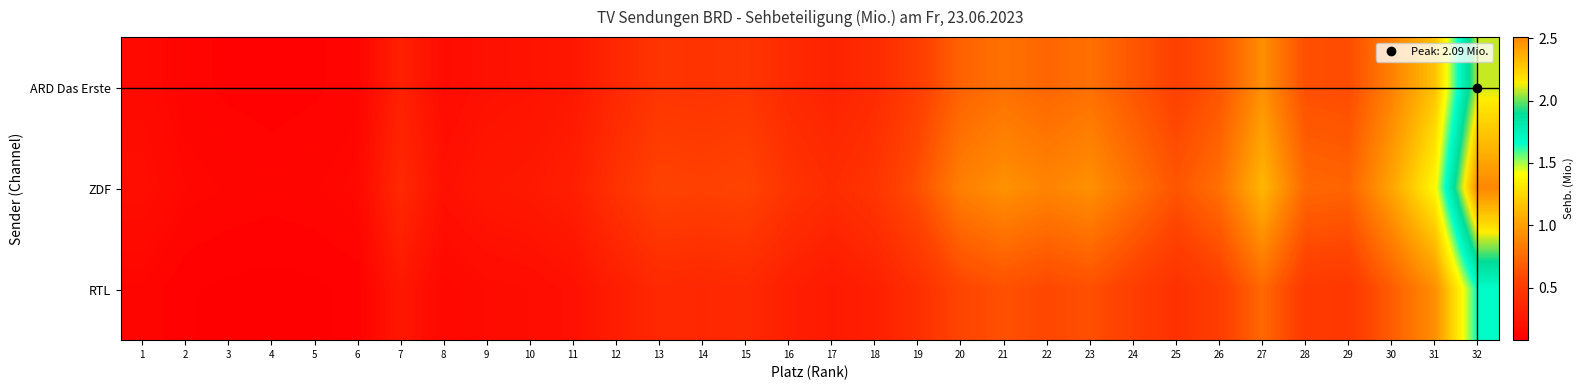

Reading left to right, what are all the values shown in this chart?

ARD Das Erste: 1=0.2	2=0.1	3=0.1	4=0.1	5=0.1	6=0.1	7=0.3	8=0.2	9=0.2	10=0.2	11=0.3	12=0.4	13=0.5	14=0.5	15=0.5	16=0.4	17=0.3	18=0.4	19=0.5	20=0.7	21=0.8	22=0.7	23=0.8	24=0.7	25=0.5	26=0.6	27=0.9	28=0.6	29=0.6	30=0.9	31=1.2	32=2.1
ZDF: 1=0.2	2=0.1	3=0.1	4=0.1	5=0.1	6=0.1	7=0.4	8=0.2	9=0.2	10=0.3	11=0.3	12=0.4	13=0.6	14=0.5	15=0.6	16=0.5	17=0.4	18=0.5	19=0.6	20=0.9	21=0.9	22=0.9	23=0.9	24=0.8	25=0.6	26=0.8	27=1.1	28=0.7	29=0.7	30=1.0	31=1.4	32=2.5
RTL: 1=0.1	2=0.1	3=0.1	4=0.1	5=0.1	6=0.1	7=0.3	8=0.1	9=0.2	10=0.2	11=0.2	12=0.3	13=0.4	14=0.4	15=0.4	16=0.3	17=0.3	18=0.3	19=0.4	20=0.6	21=0.6	22=0.6	23=0.6	24=0.5	25=0.4	26=0.5	27=0.7	28=0.5	29=0.5	30=0.7	31=0.9	32=1.7